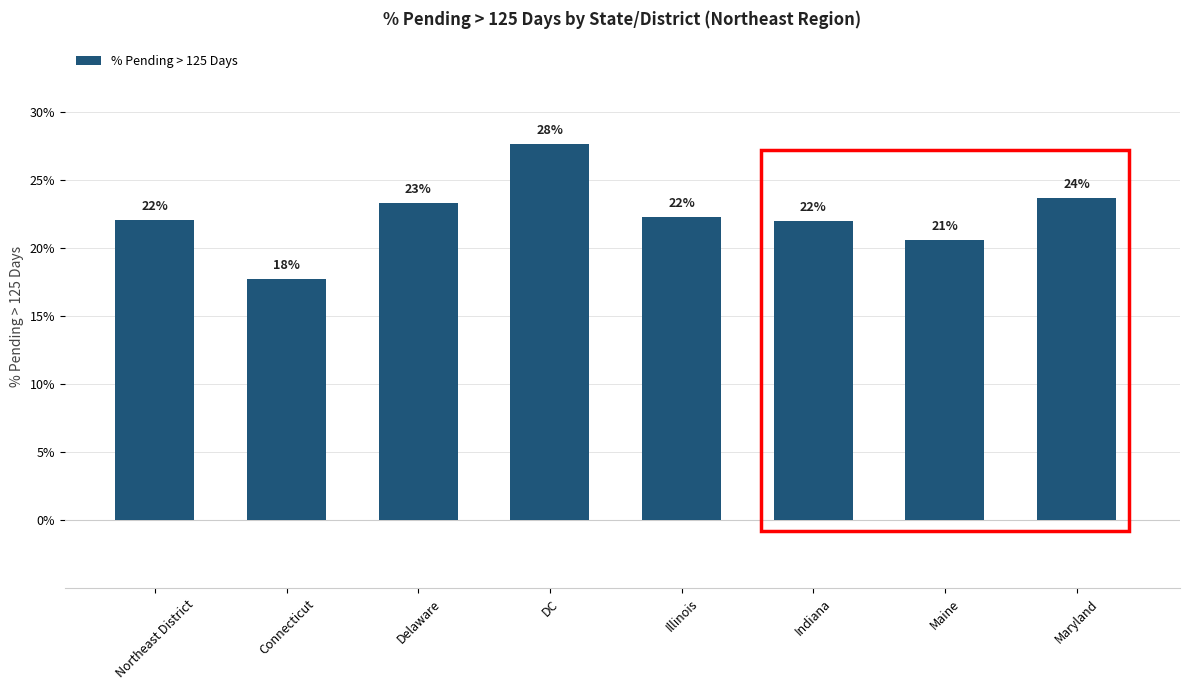

Reading right to left, list all the values displayed in this chart.

0.2	0.2	0.2	0.2	0.3	0.2	0.2	0.2